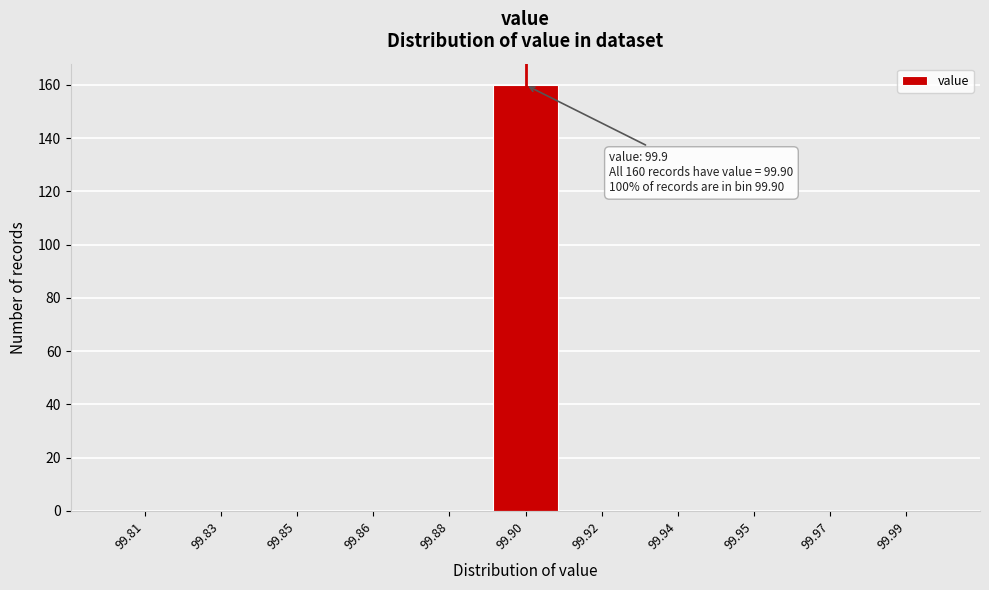

Reading left to right, transcribe all the data shown in this chart.

99.81=0	99.83=0	99.85=0	99.86=0	99.88=0	99.90=160	99.92=0	99.94=0	99.95=0	99.97=0	99.99=0